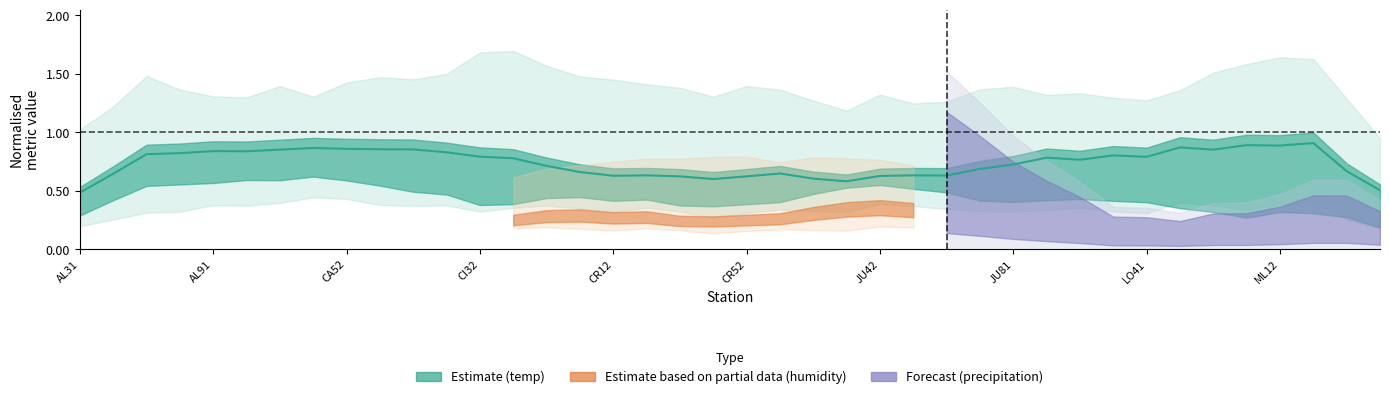

How many interior local valleys (lower than both neighbors) does the data have?

9